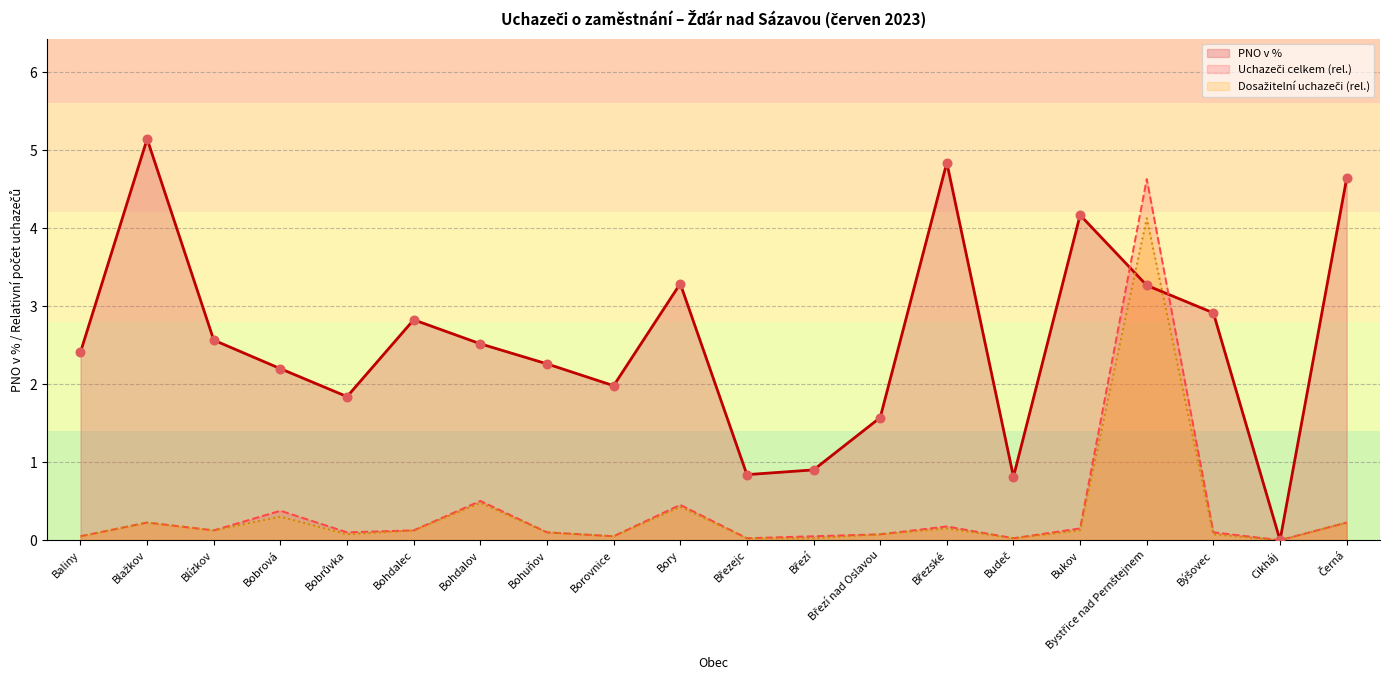

At which category is the sum across all series the highest?

Bystřice nad Pernštejnem